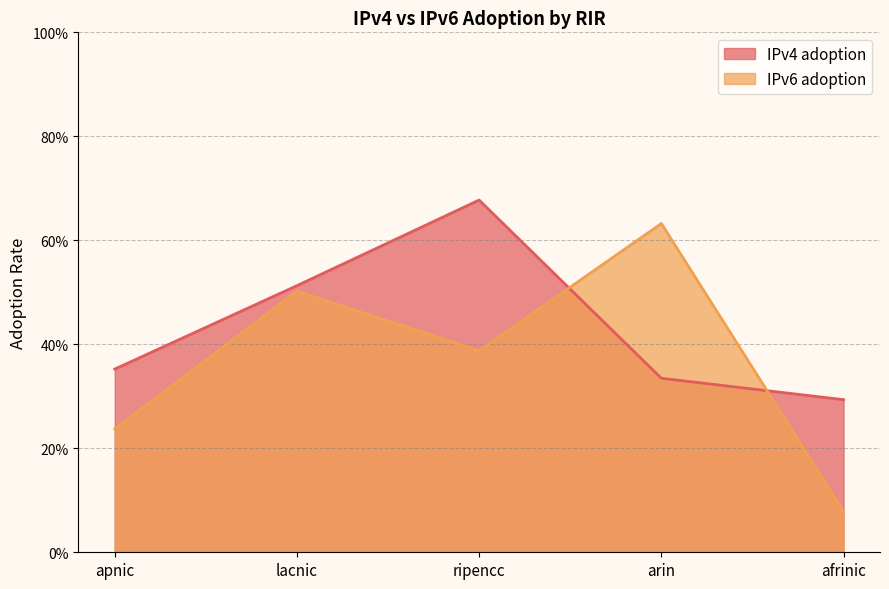

What is the difference between the maximum and second lowest values in the IPv6 adoption series?

0.4